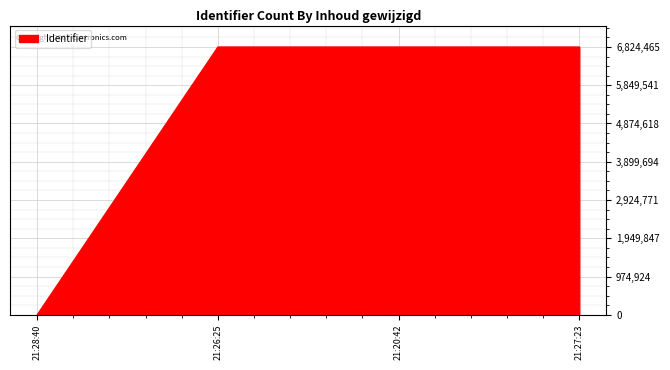

Is it true that the value at 21:27:23 is 6824465?

True